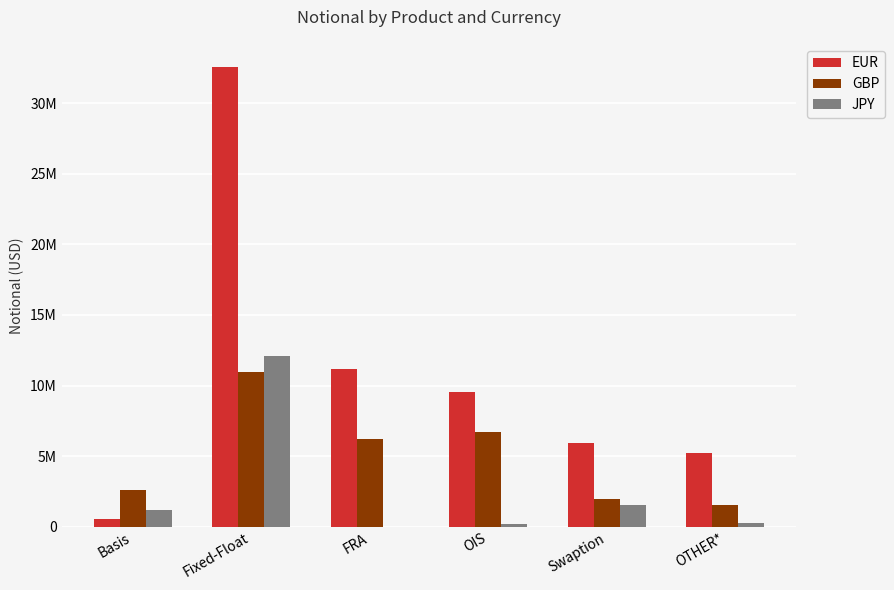

Is it true that EUR equals 5929255 at Swaption?

True